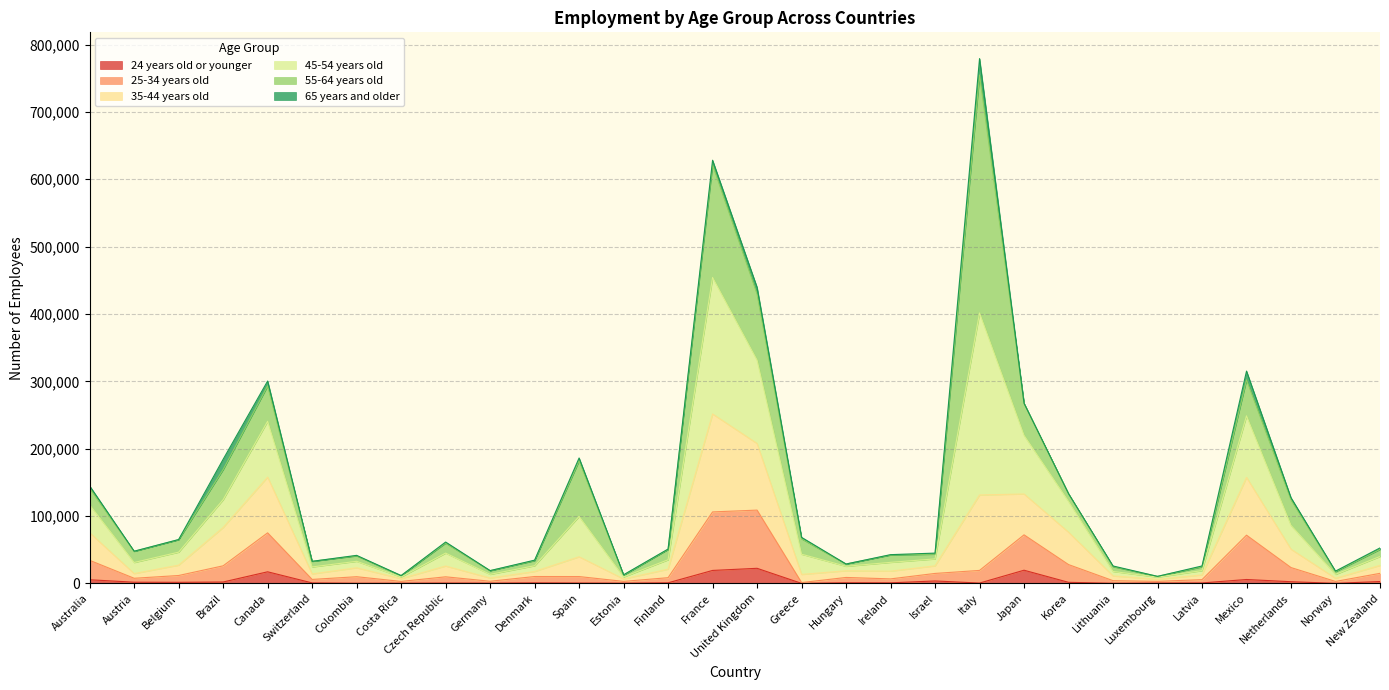

At how many categories does at least one series exceed 401636?

3